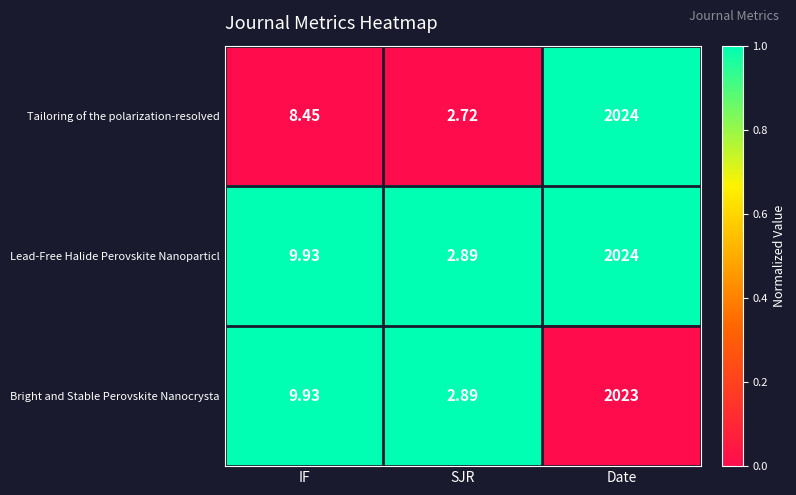

Where does the Tailoring of the polarization-resolved series first go above 8?

IF